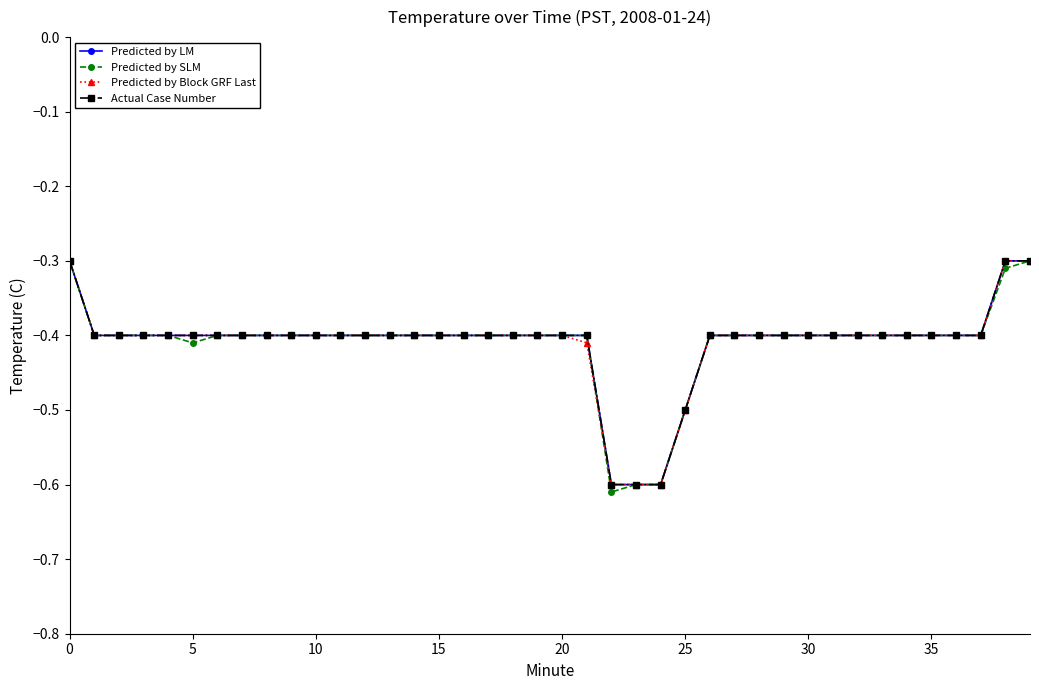

Which category has the lowest value in the Predicted by SLM series?

22